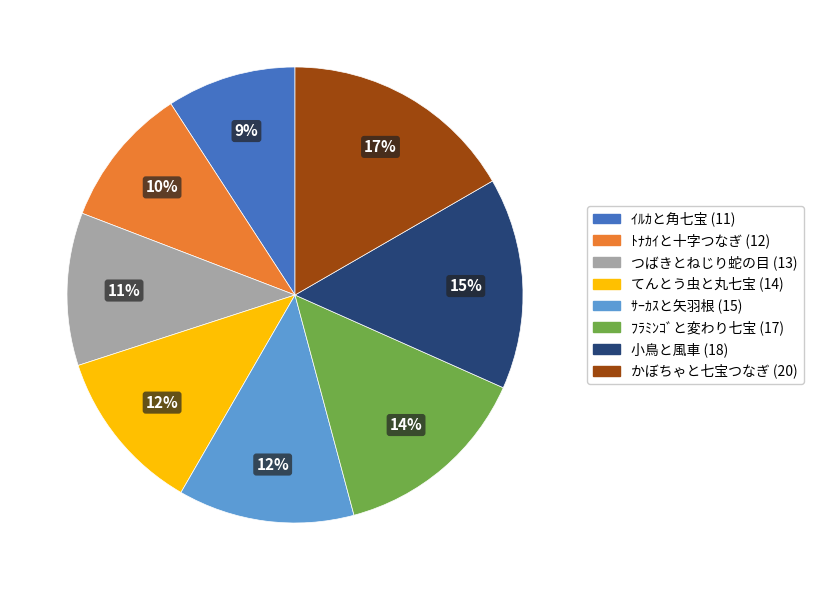

Is there any slice that represents more than half of the pie?

No